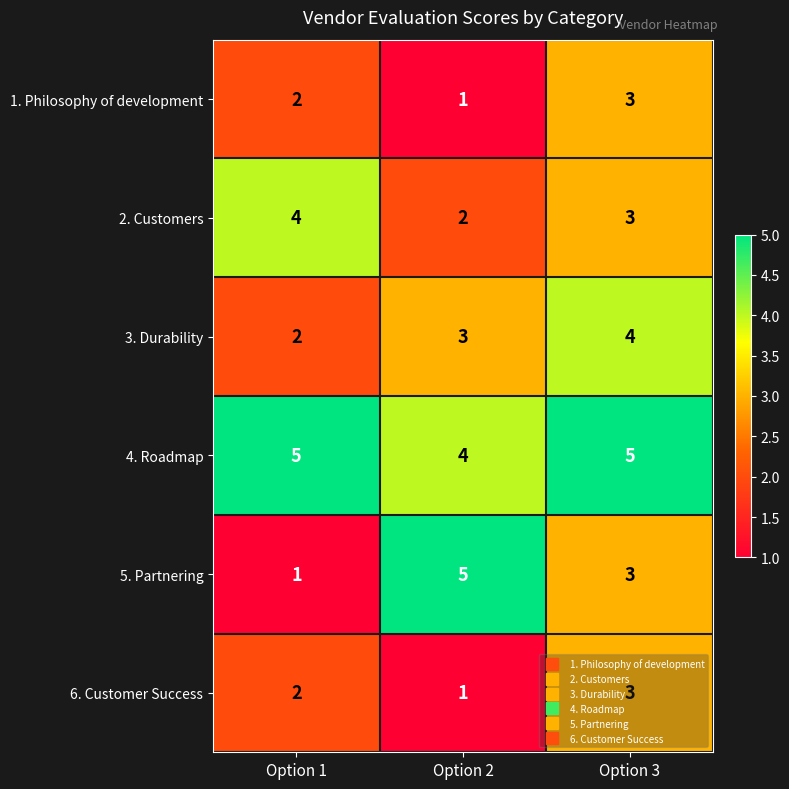

The value of 6. Customer Success at Option 2 is 2. True or false?

False